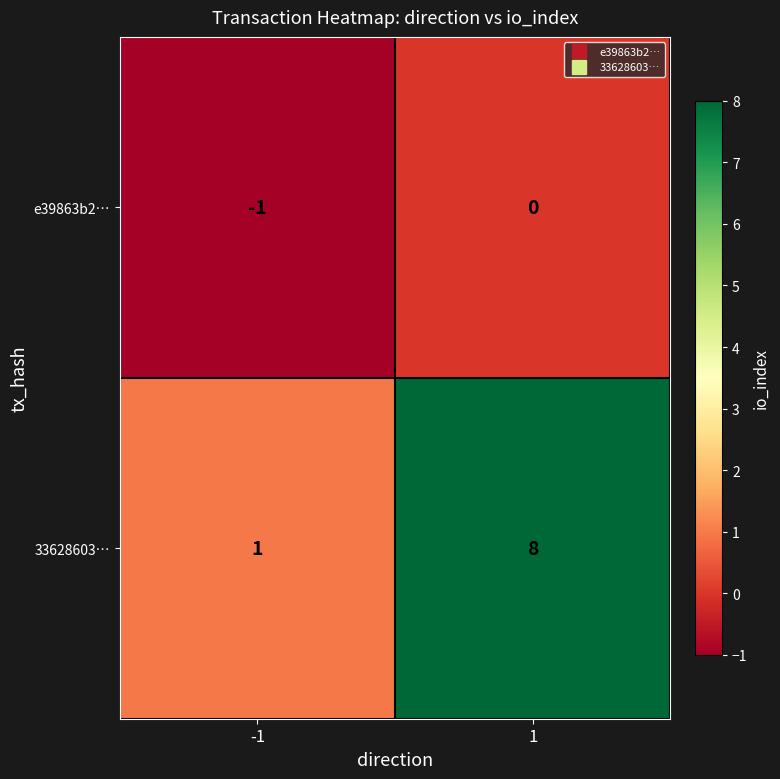

What is the total value across all series at 1?

8